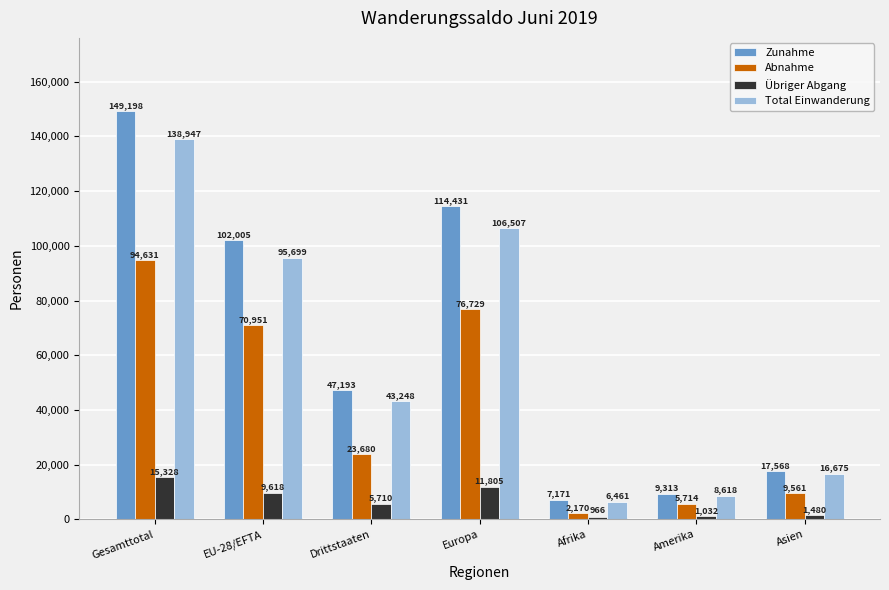

Is it true that Zunahme equals 23183 at Europa?

False